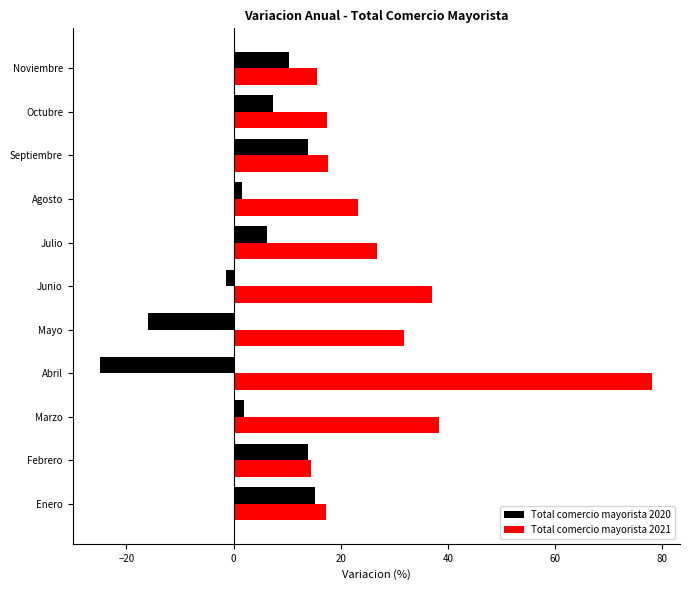

What is the sum of all Total comercio mayorista 2021 values?

317.4